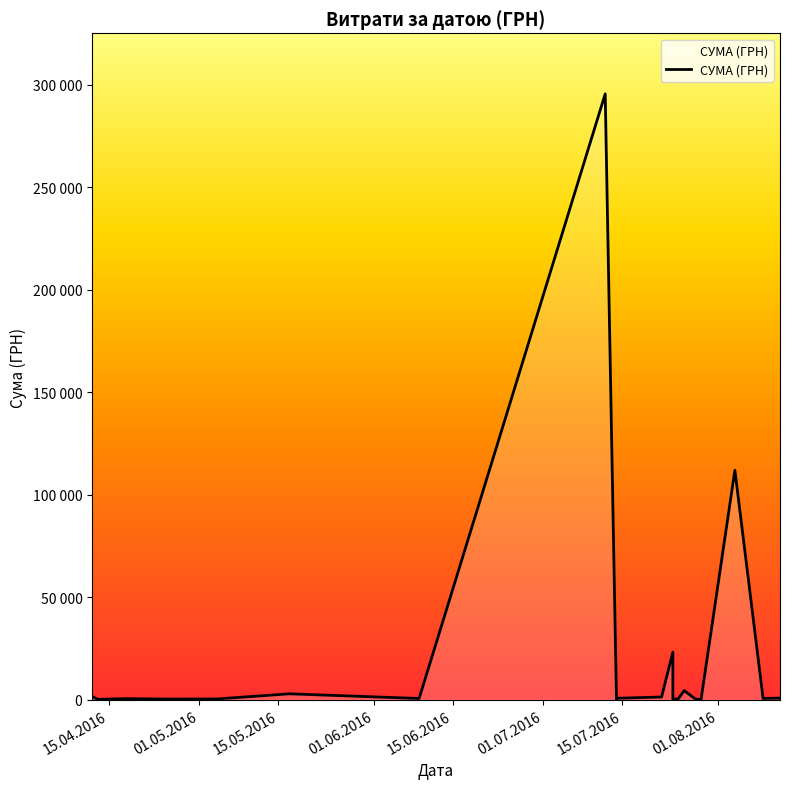

Reading left to right, transcribe all the data shown in this chart.

12.08.2016=775.0	09.08.2016=633.1	04.08.2016=111990.4	29.07.2016=97.8	28.07.2016=331.6	26.07.2016=4460.0	25.07.2016=574.6	24.07.2016=23228.0	24.07.2016=11.2	22.07.2016=1321.3	14.07.2016=200.8	14.07.2016=708.4	12.07.2016=295638.6	09.06.2016=600.0	17.05.2016=2886.0	04.05.2016=339.4	25.04.2016=323.2	18.04.2016=527.8	13.04.2016=173.9	12.04.2016=1592.4